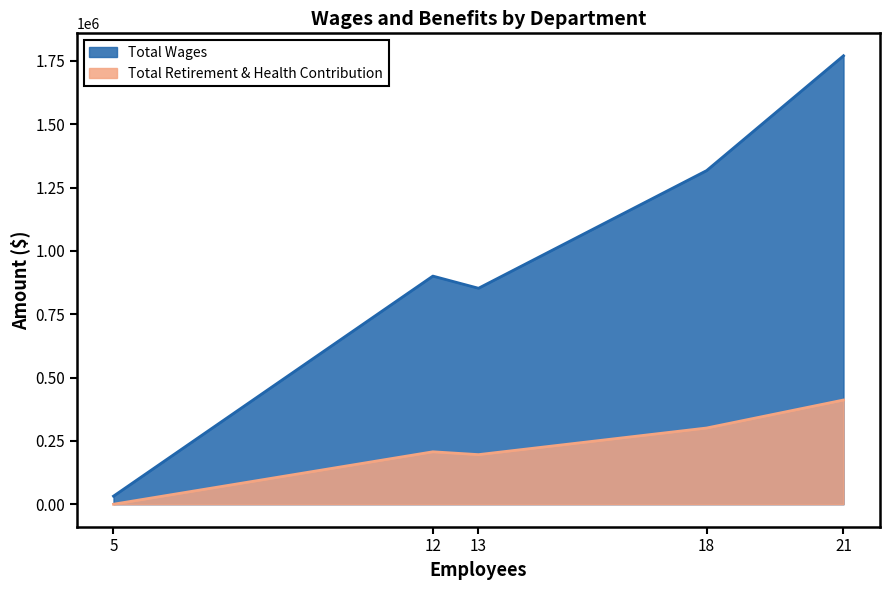

Which series has the largest total across all categories?

Total Wages